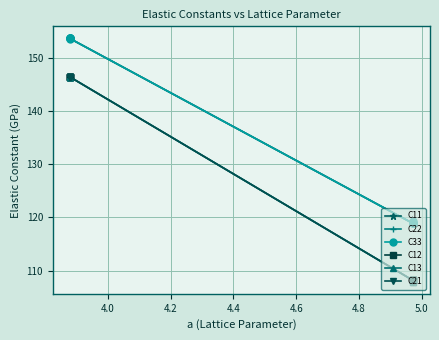

How many series are shown in this chart?

6